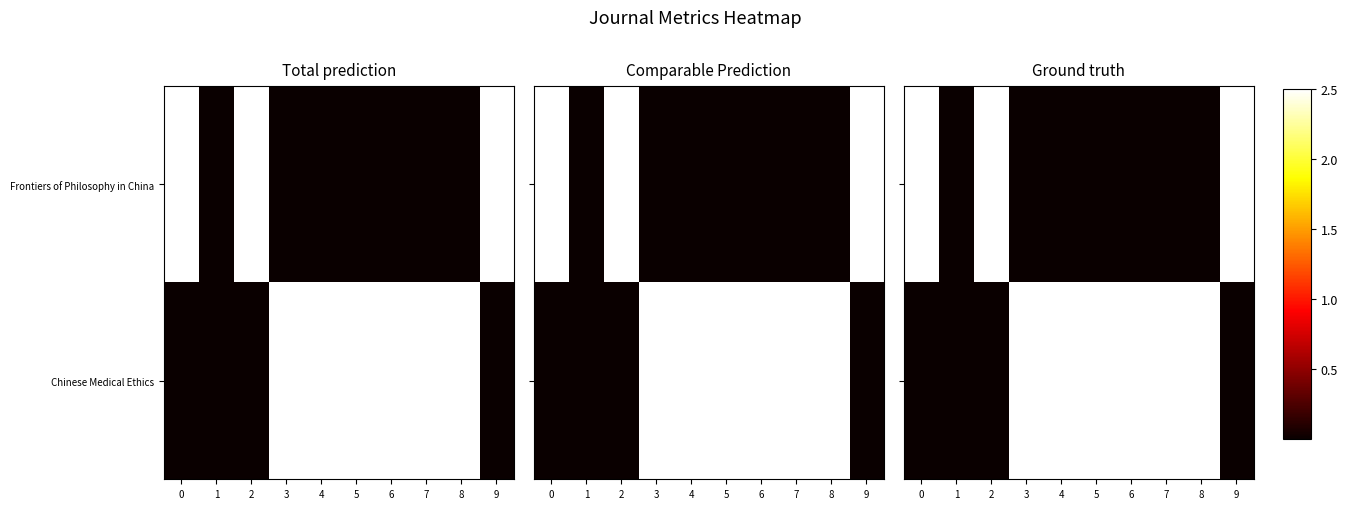

Rank the series by their maximum value, from lowest to highest.

Frontiers of Philosophy in China, Chinese Medical Ethics